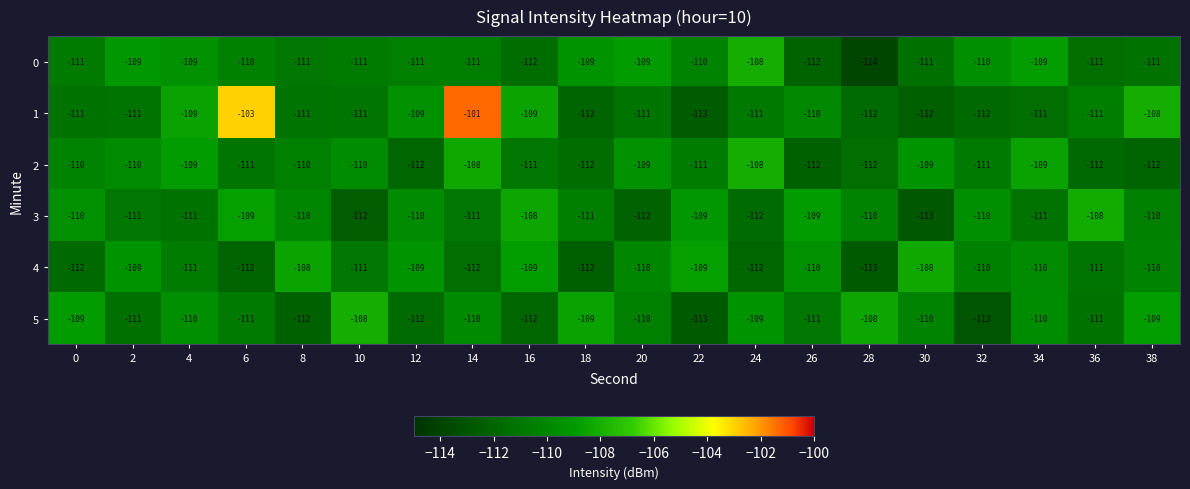

The 1 series shows -112 at 32. True or false?

True